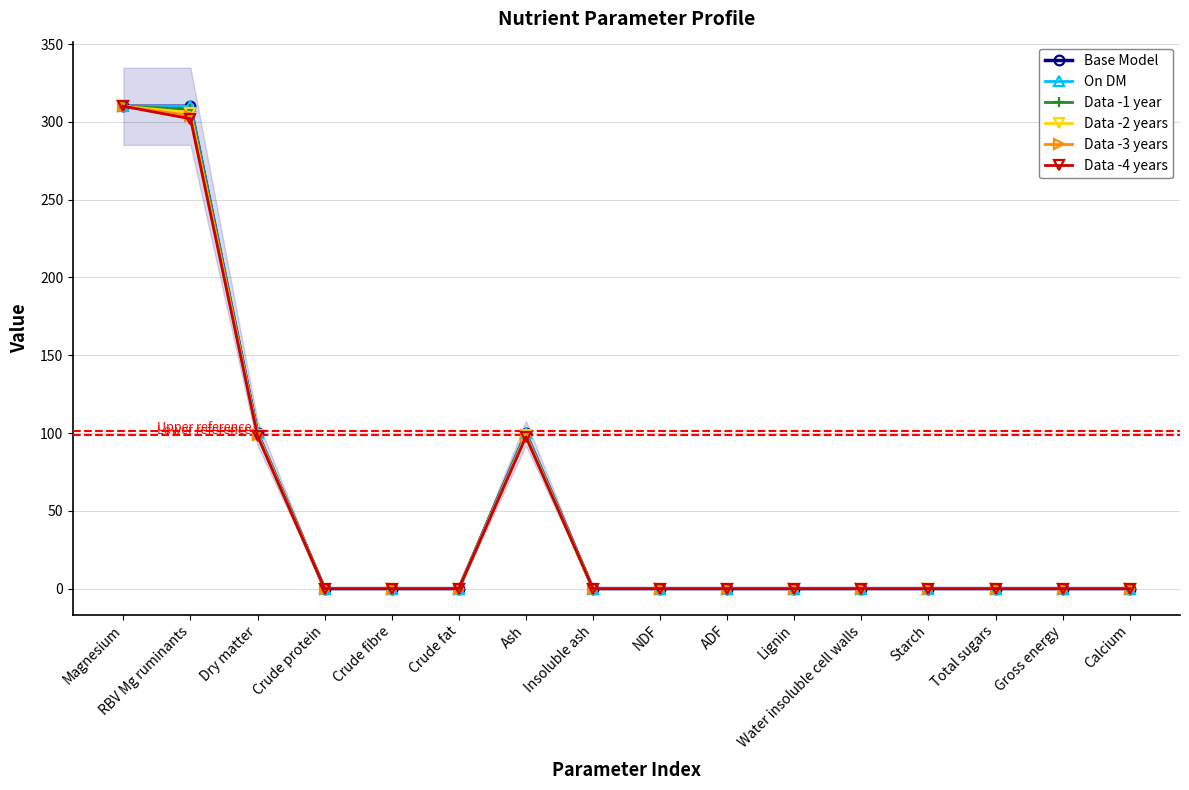

Which series has the widest spread of values?

Base Model